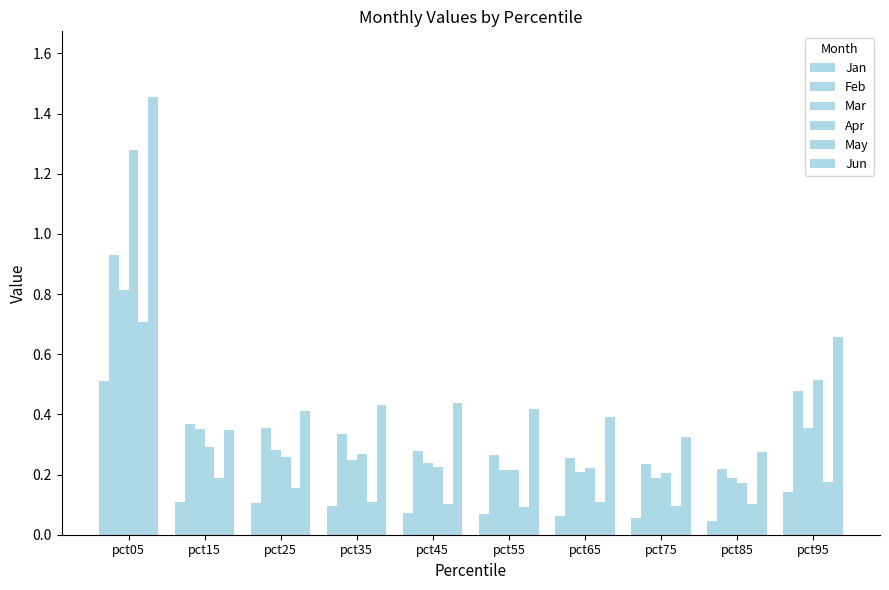

Which series has the widest spread of values?

Jun